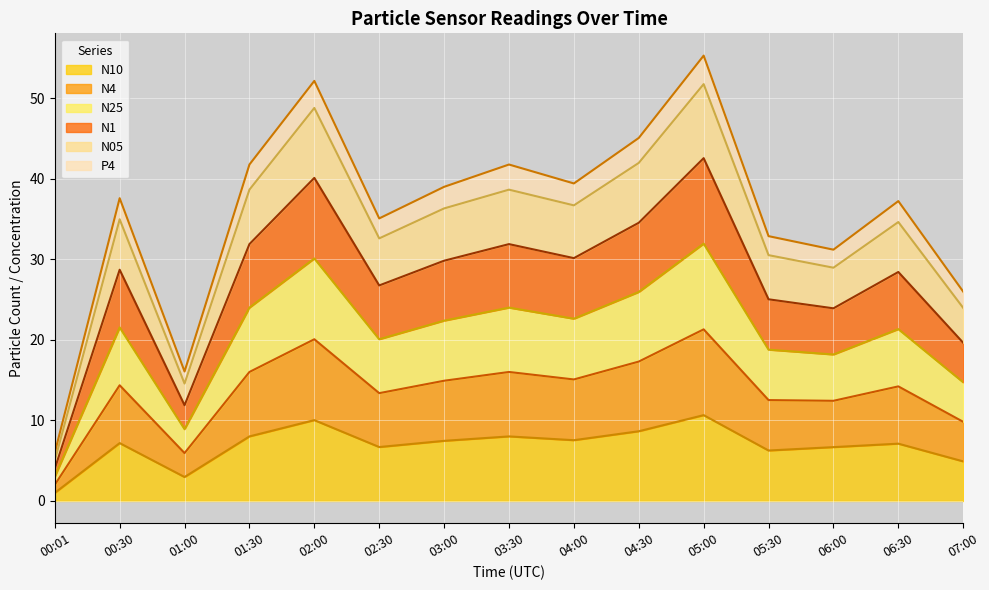

What is the total value across all series at 05:00?

55.3